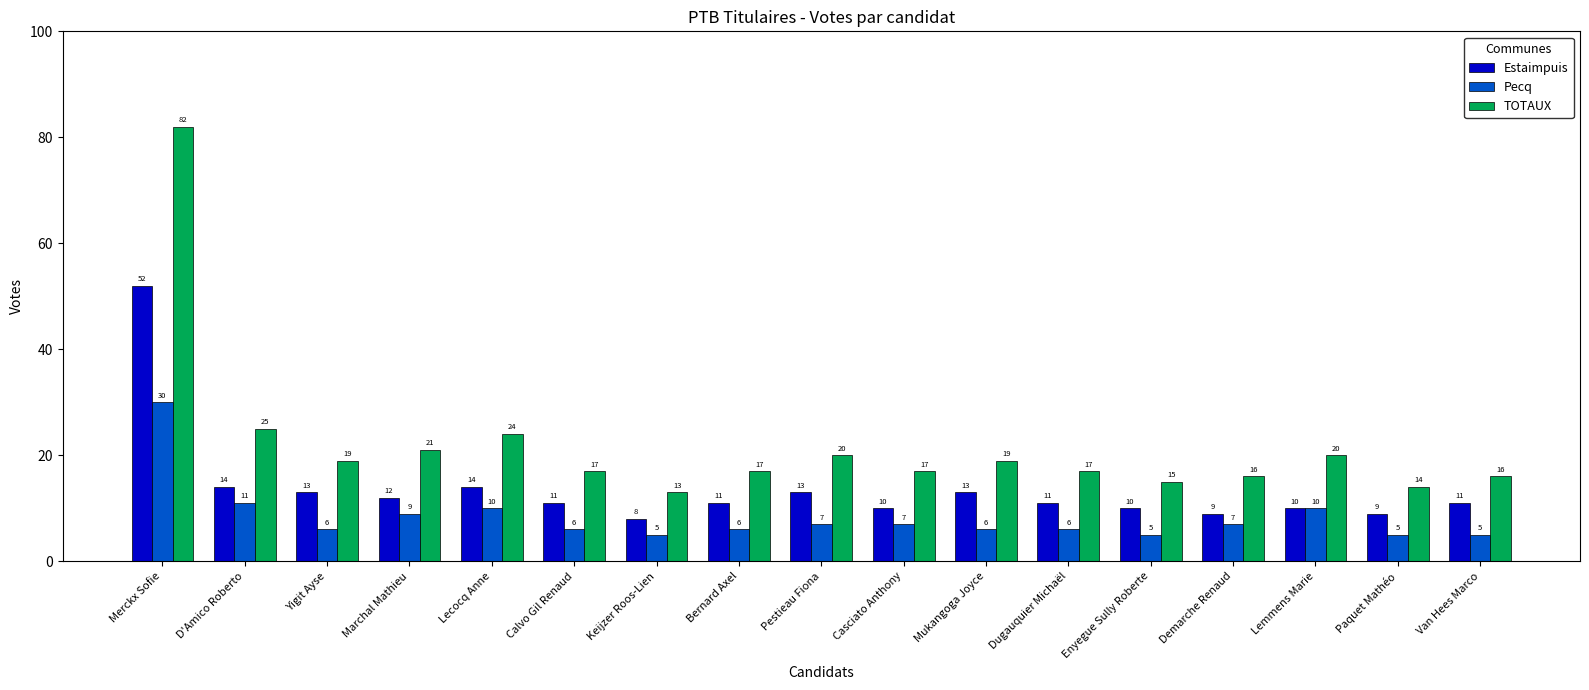

What is the sum of the Pecq values at Demarche Renaud and D'Amico Roberto?

18